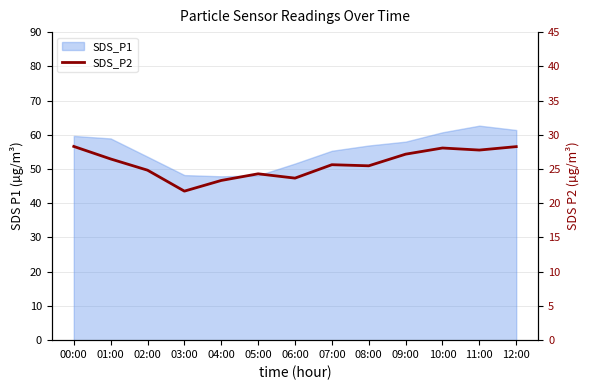

Reading right to left, what are all the values shown in this chart?

28.3	27.8	28.1	27.2	25.5	25.6	23.7	24.3	23.3	21.8	24.8	26.5	28.3